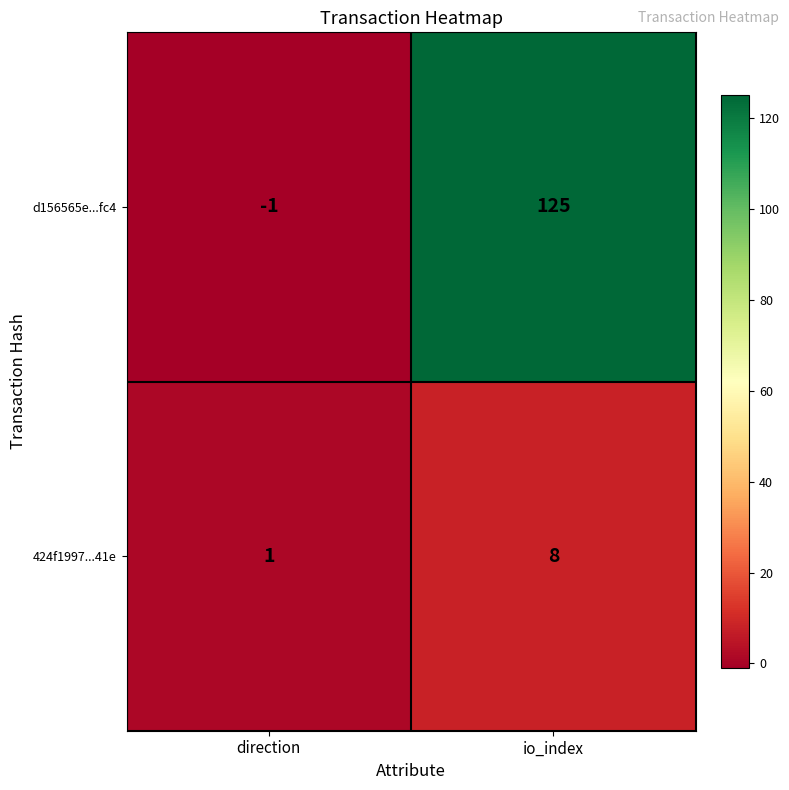

Which category has the lowest value across all series?

direction